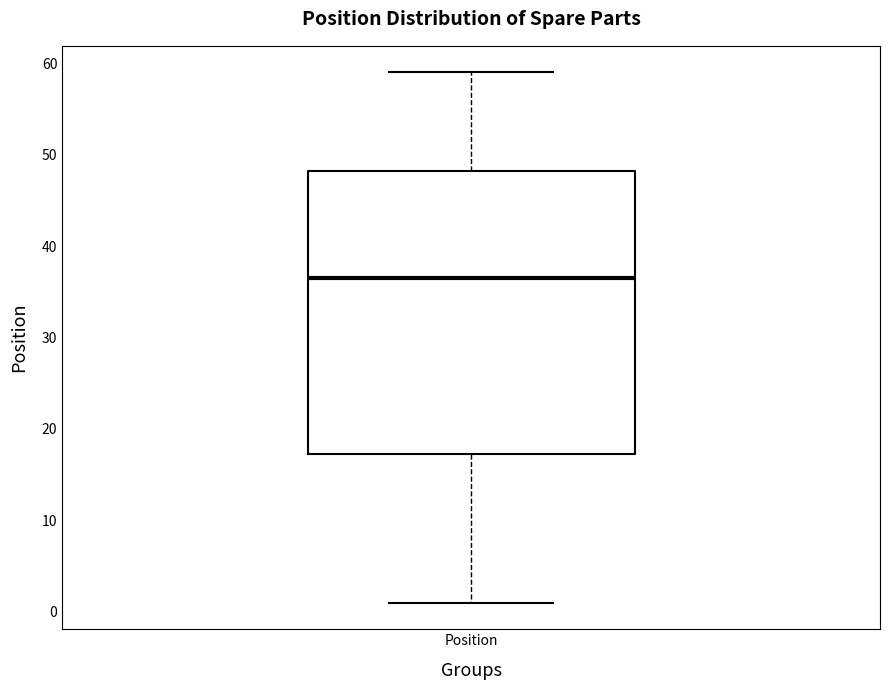

Read this box plot against the y-axis: the position of the median line, the range covered by the box, and the ends of both whiskers. The values are not printed on the chart, so give them approximately, as read against the axis.

median 37, box 17 to 48, whiskers 1 to 59